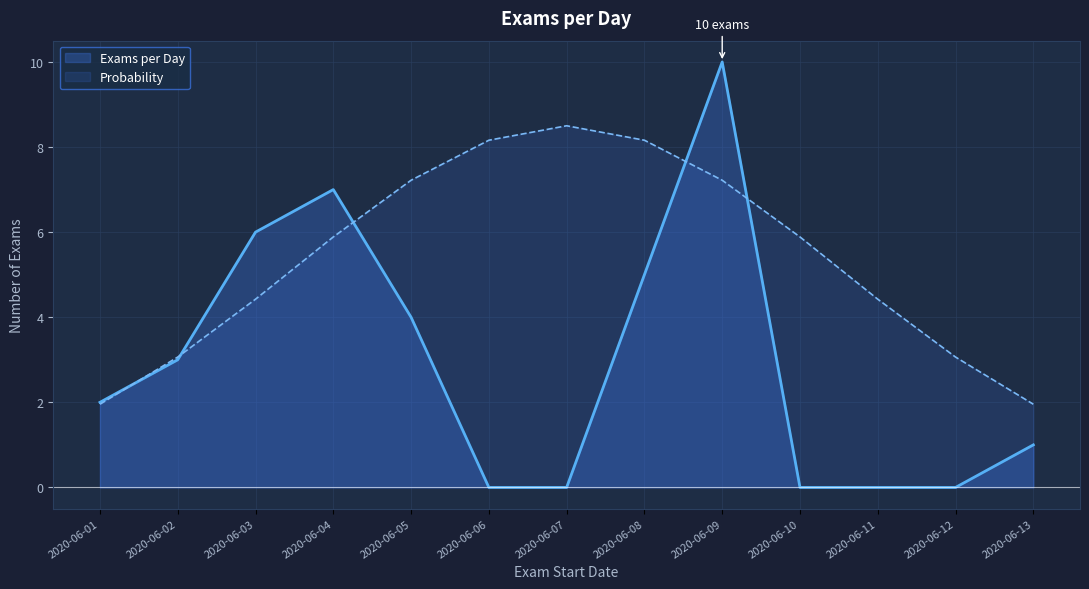

Which category has the lowest value across all series?

2020-06-07